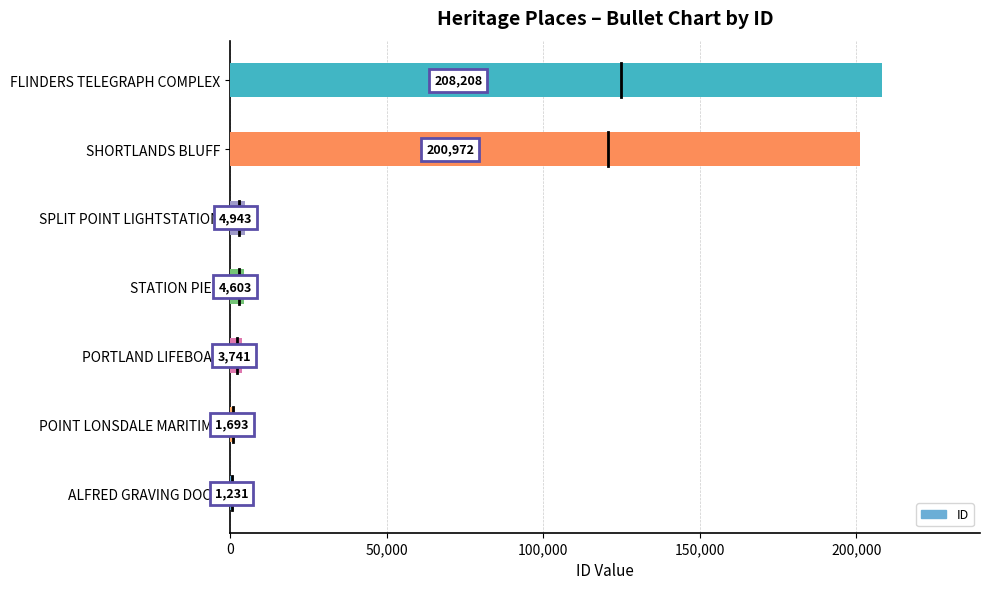

The value at SHORTLANDS BLUFF is 291950. True or false?

False